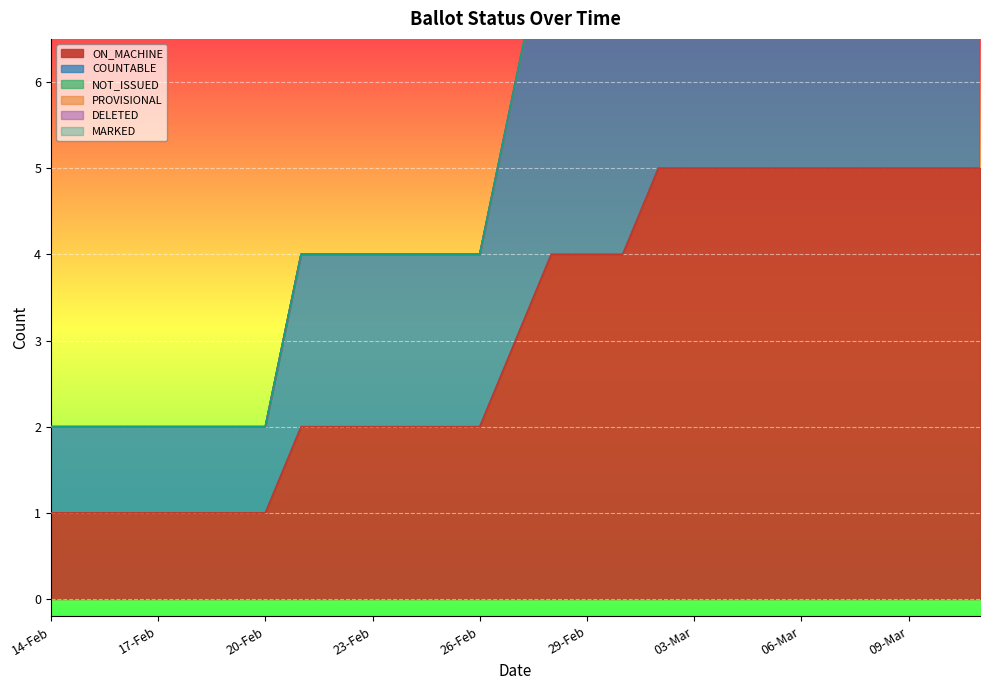

Which series has the widest spread of values?

ON_MACHINE